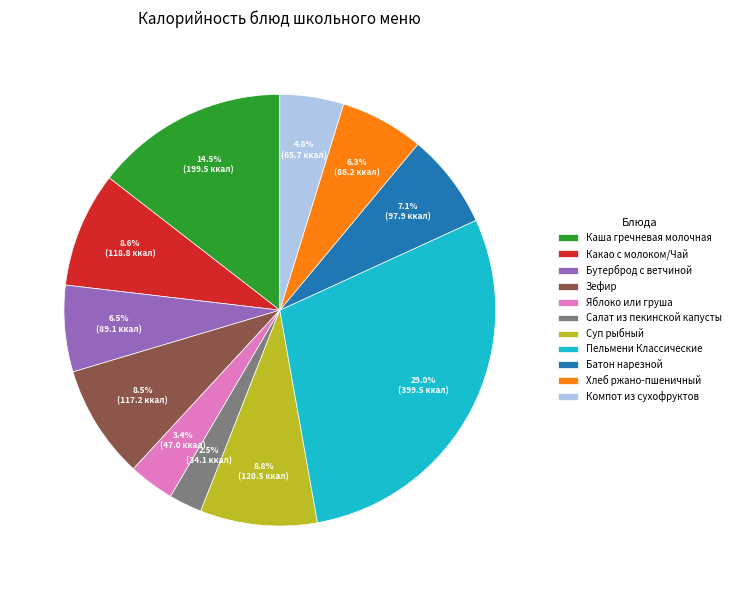

Between Бутерброд с ветчиной and Пельмени Классические, which is larger?

Пельмени Классические